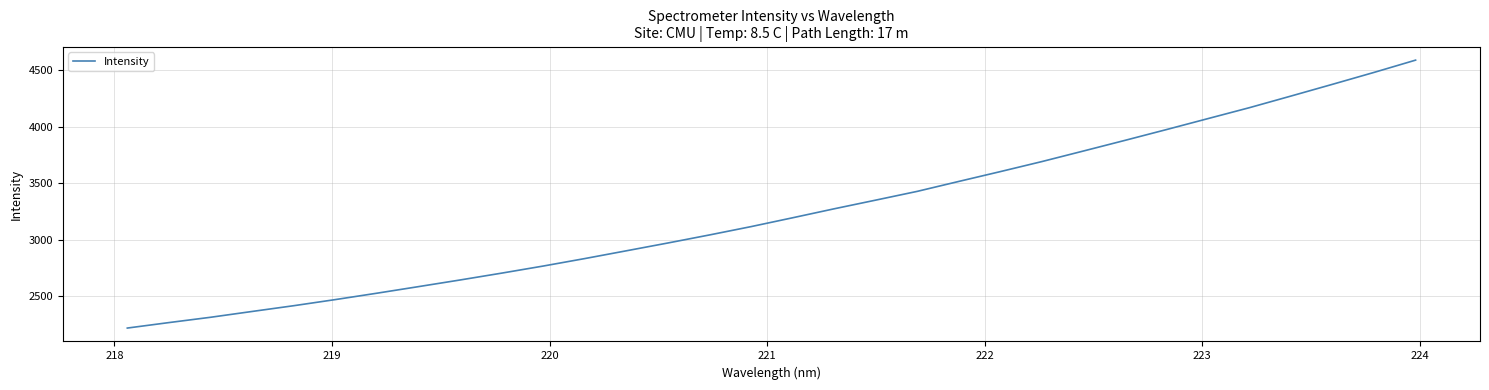

What is the difference between the maximum and minimum values?

2372.1